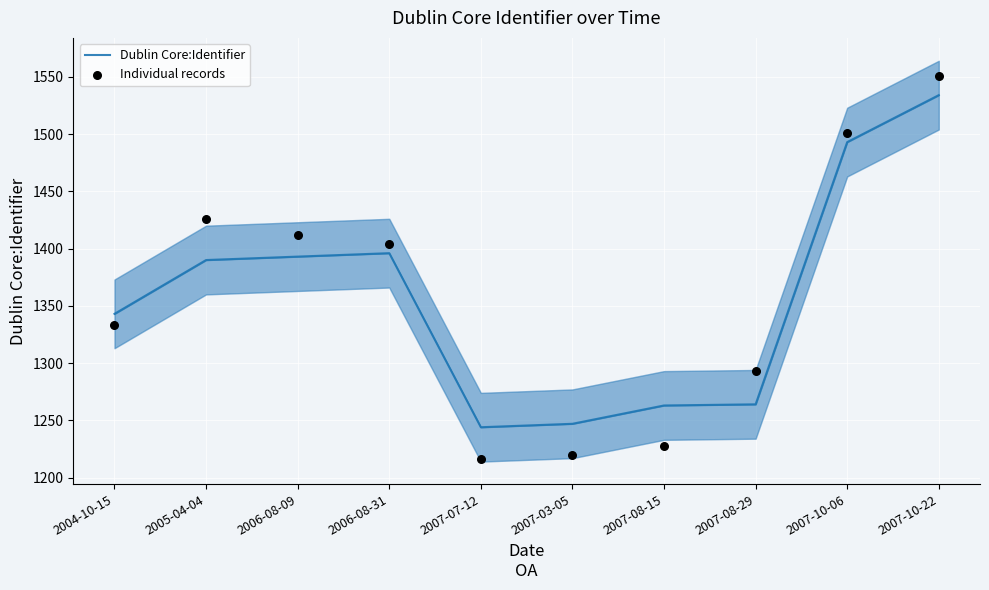

Which series has the largest total across all categories?

Individual records